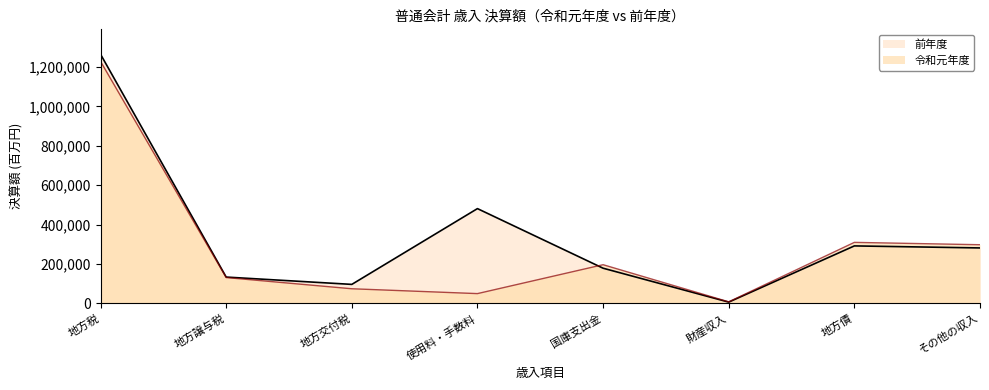

What is the difference between the maximum and minimum values in the 前年度 series?

1258164